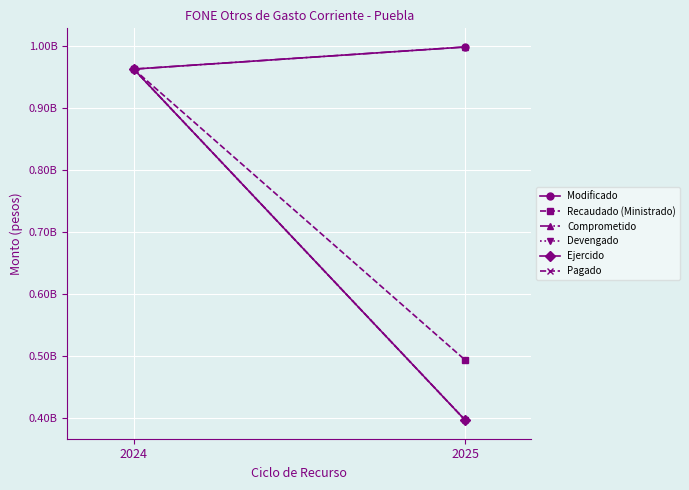

How many values in the Comprometido series exceed 998218435?

1